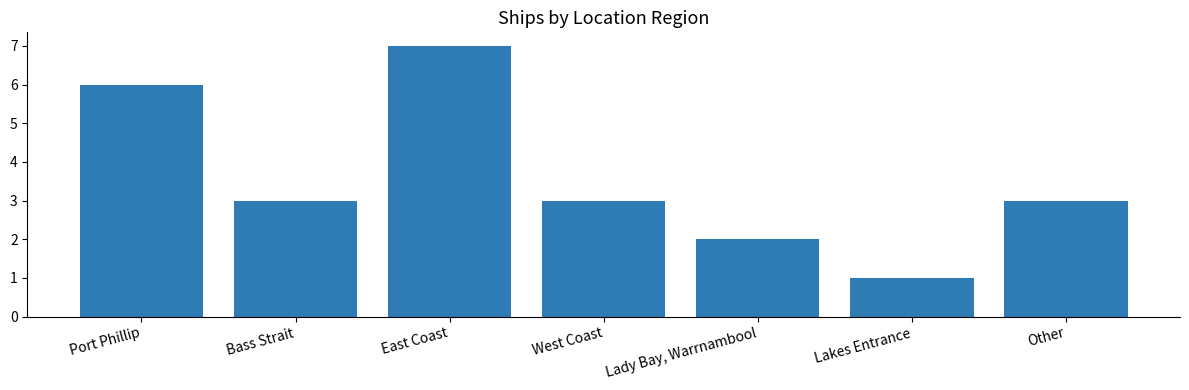

What is the approximate value at Lakes Entrance?

1